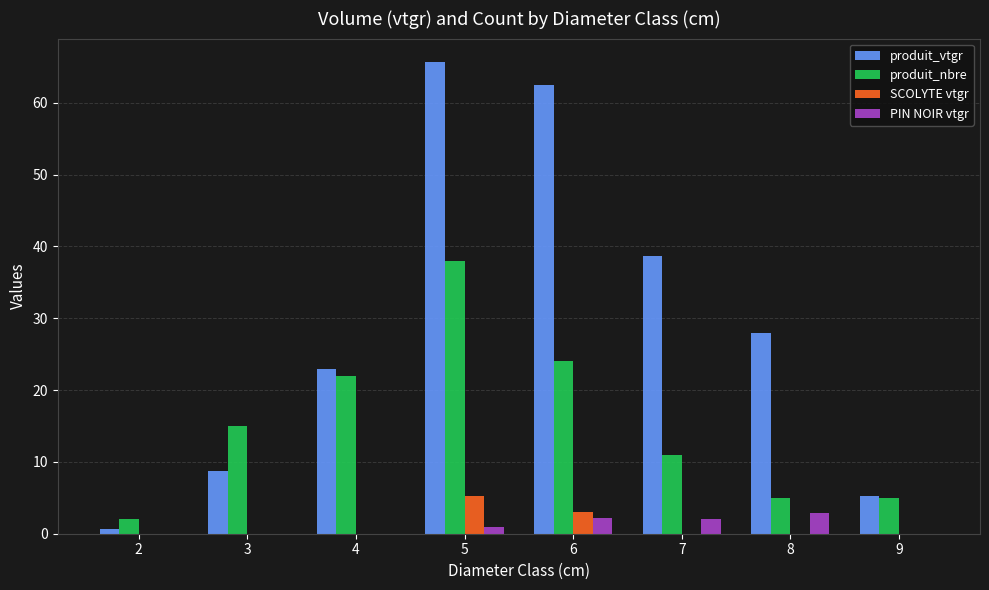

How many distinct data groups are displayed?

4